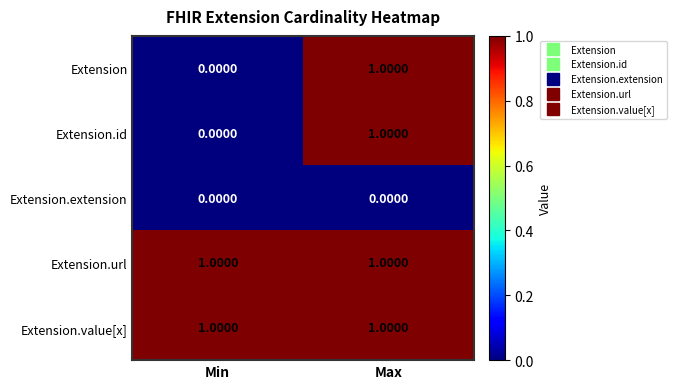

What is the total value across all series at Max?

4